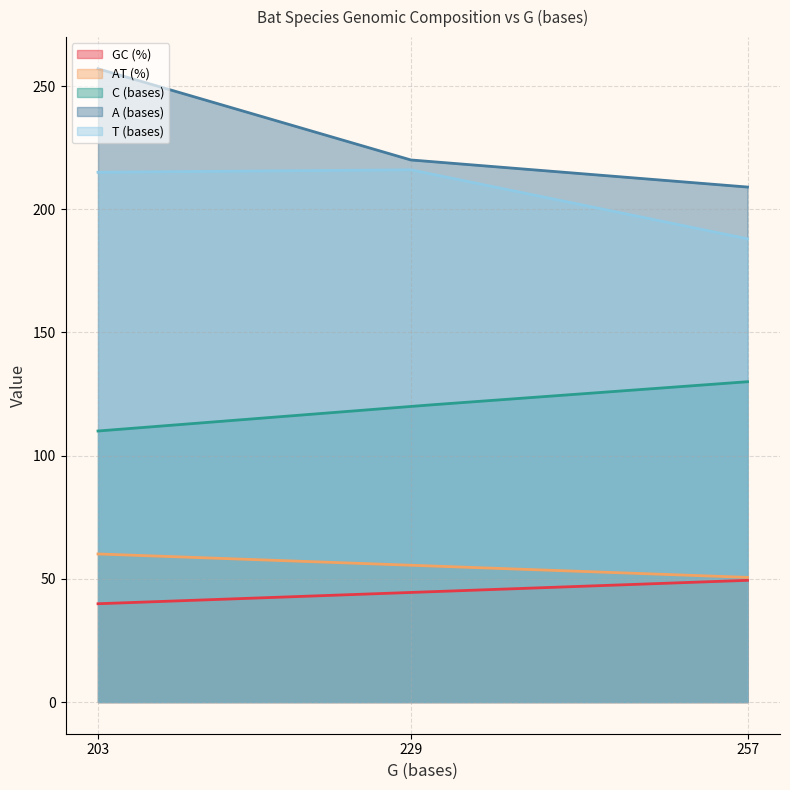

Is it true that A (bases) equals 209.0 at Desmodus rotundus?

True